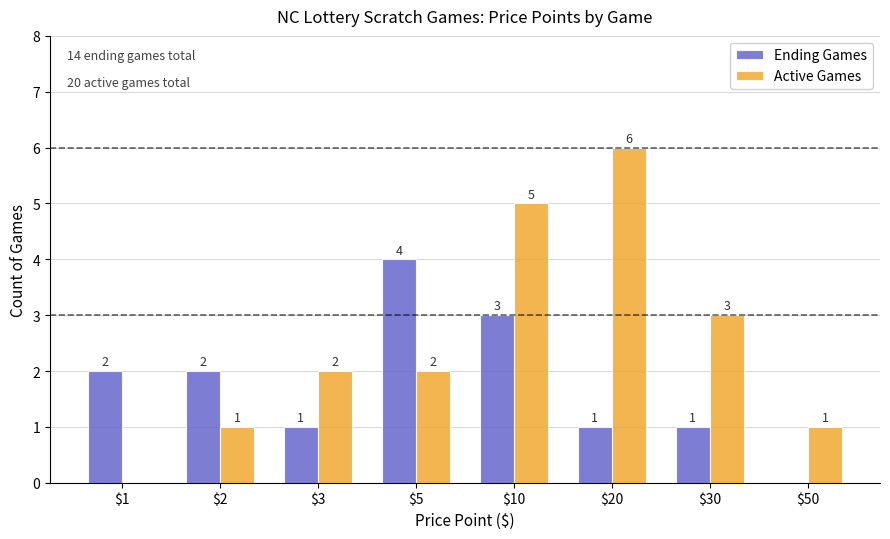

What is the total value across all series at $2?

3